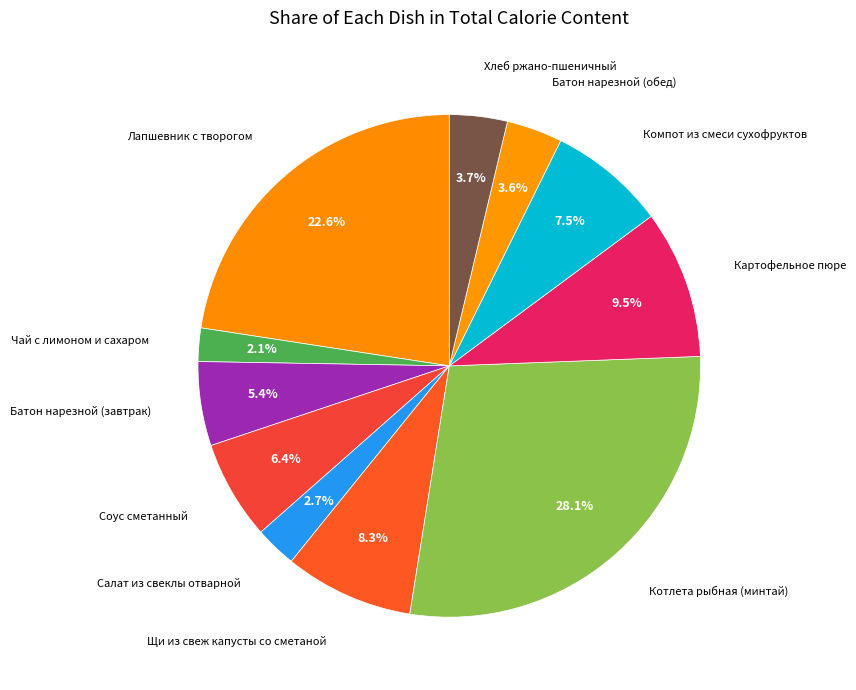

To the nearest percent, what is the average slice percentage?

9%